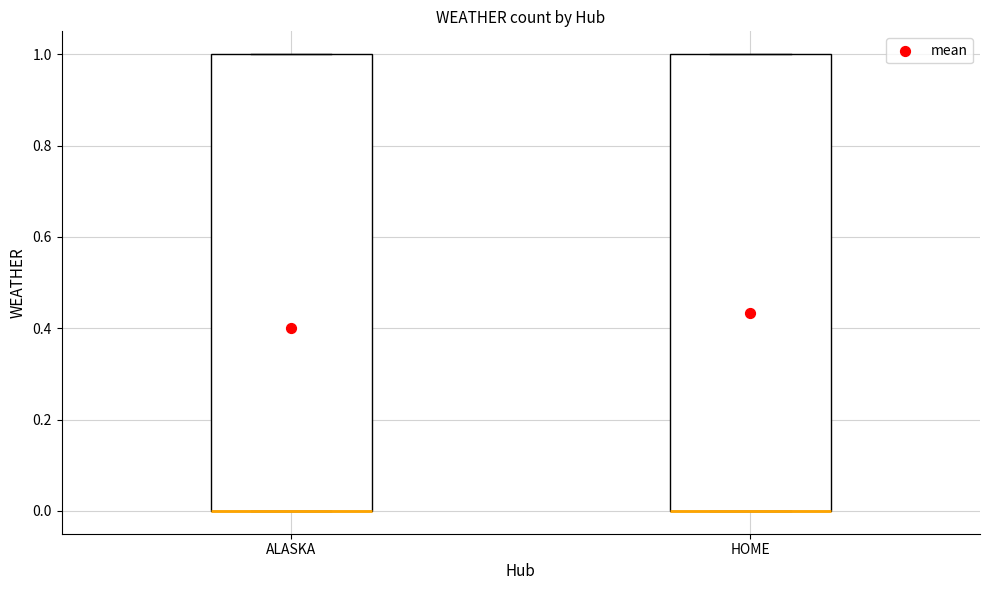

Where is the lower edge of the box for ALASKA on the y-axis? The values are not printed on the chart, so give them approximately, as read against the axis.

0